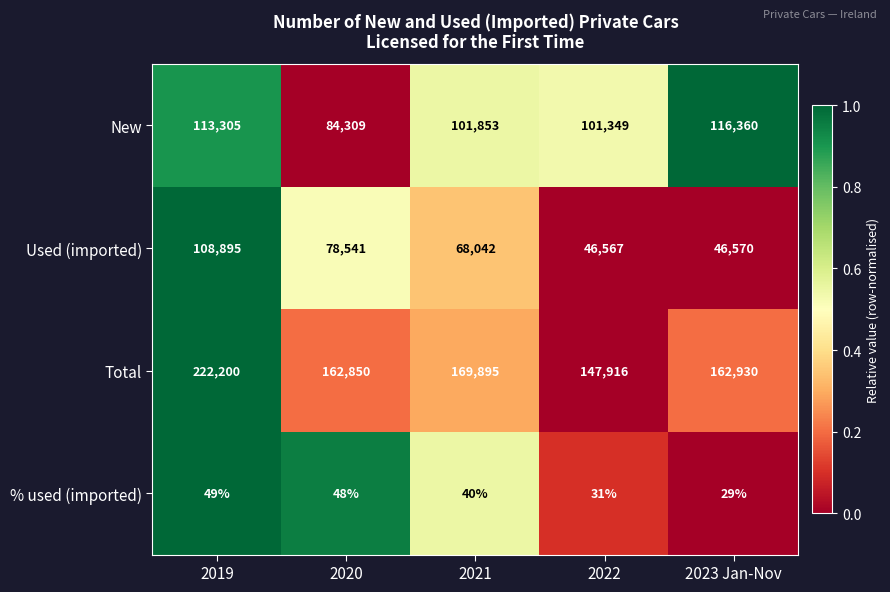

What is the greatest value displayed?

222200